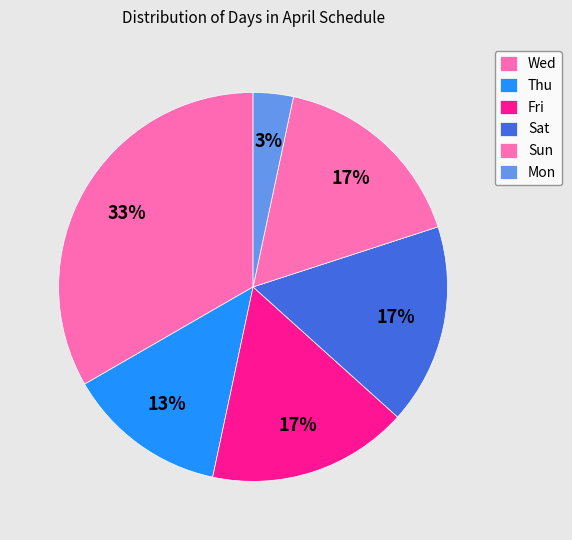

What is the change in value from Thu to Sat?

+1